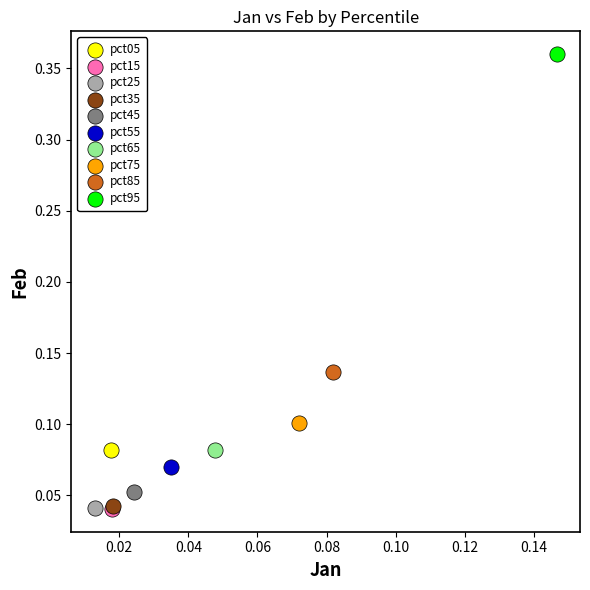

What are all the series names shown in the legend?

pct05, pct15, pct25, pct35, pct45, pct55, pct65, pct75, pct85, pct95